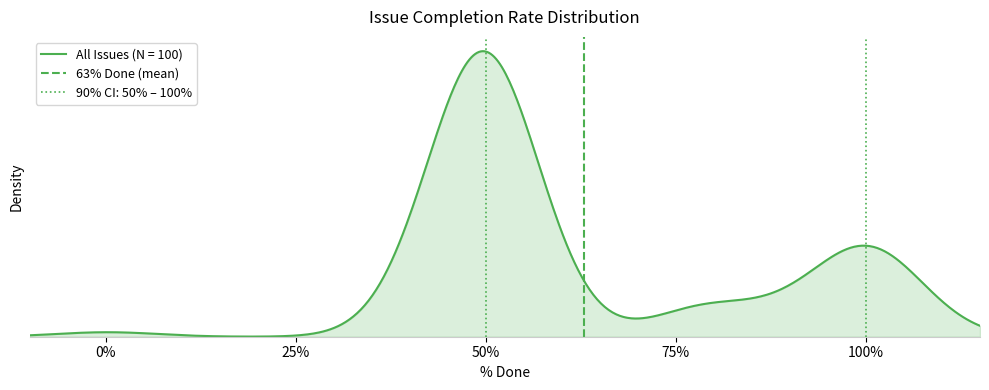

What is the sum of all values?

1